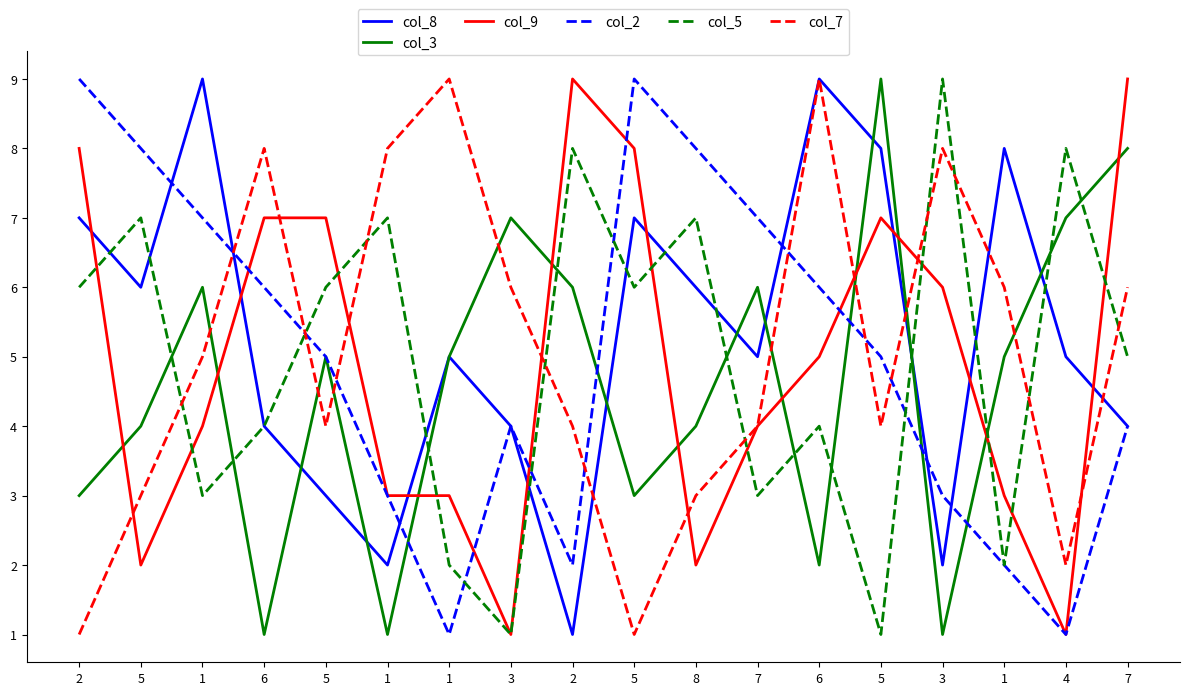

At which label is col_7 closest to 5?

1